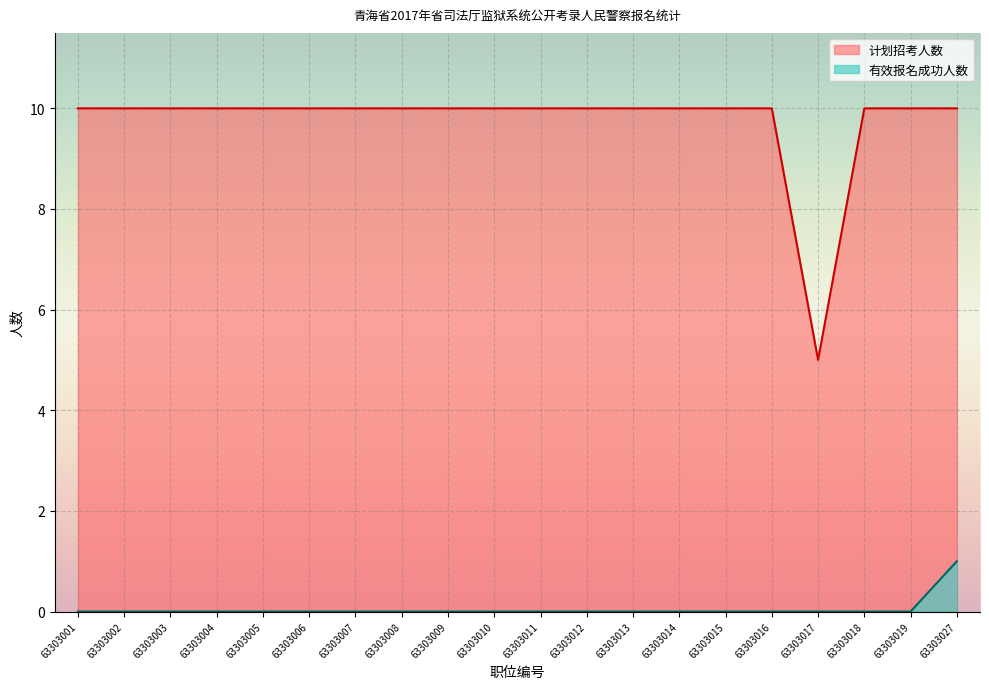

Is it true that 有效报名成功人数 equals 0 at 63303003?

True